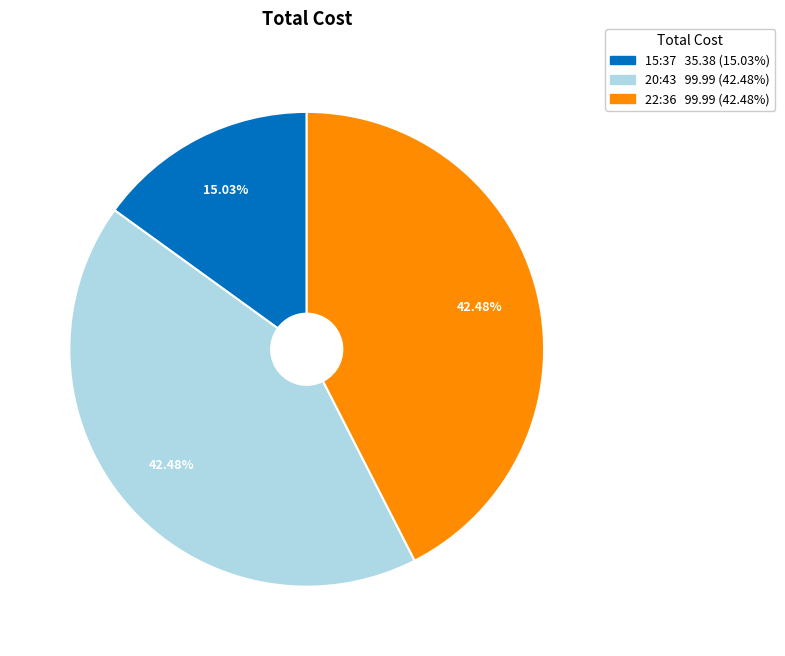

Is there a majority slice in this chart?

No